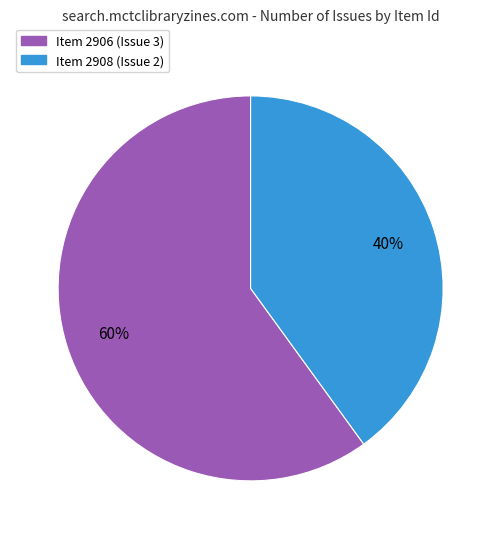

To the nearest percent, what is the average slice percentage?

50%